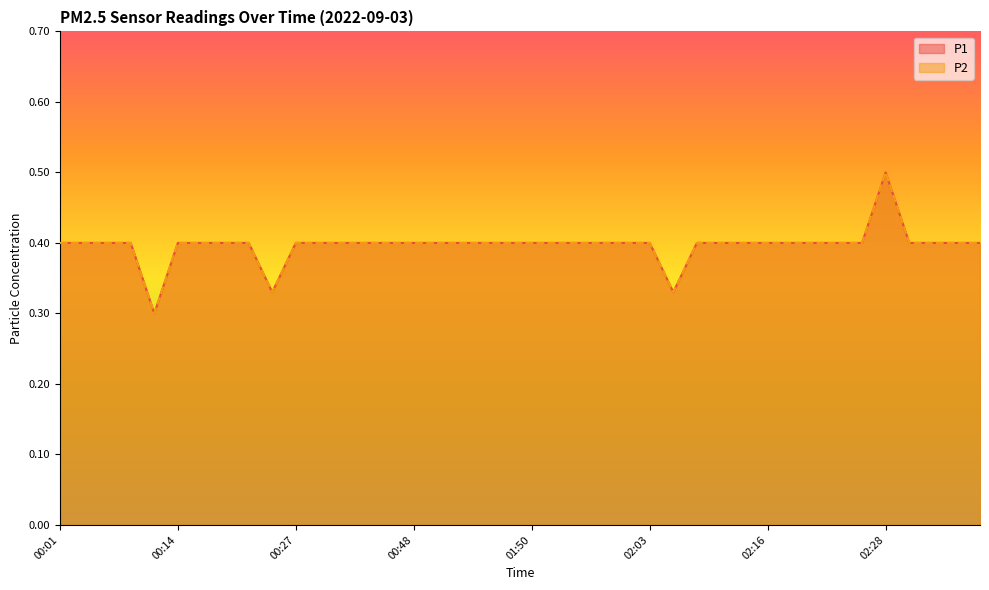

What is the label of the 15th point from the left?

00:43